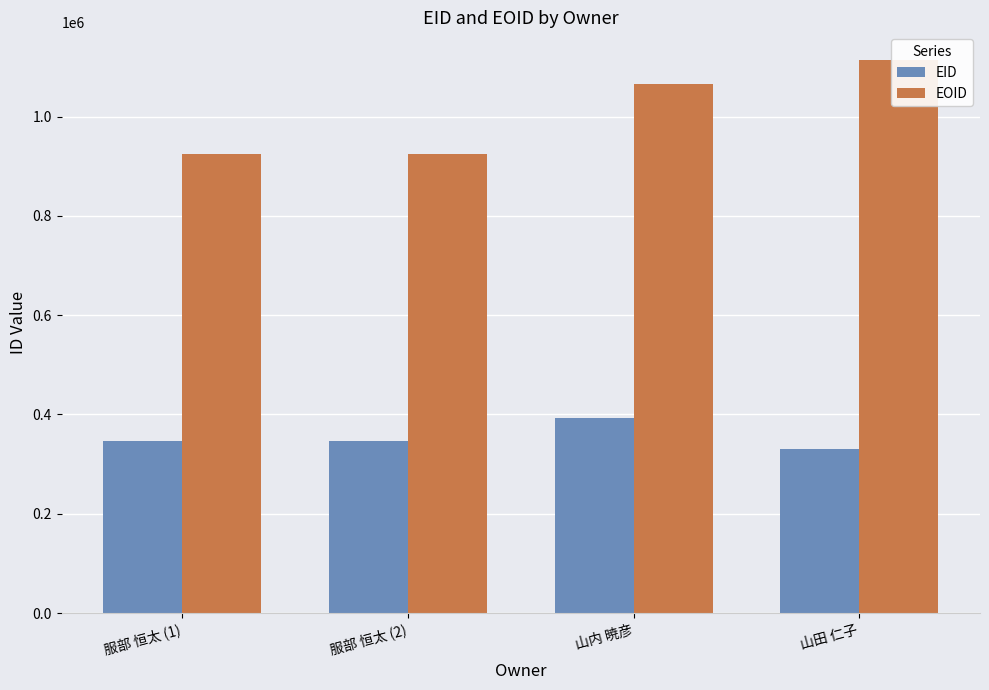

Reading left to right, list all the values displayed in this chart.

EID: 服部 恒太 (1)=345962	服部 恒太 (2)=345963	山内 暁彦=393393	山田 仁子=330322
EOID: 服部 恒太 (1)=925460	服部 恒太 (2)=925461	山内 暁彦=1064825	山田 仁子=1114094